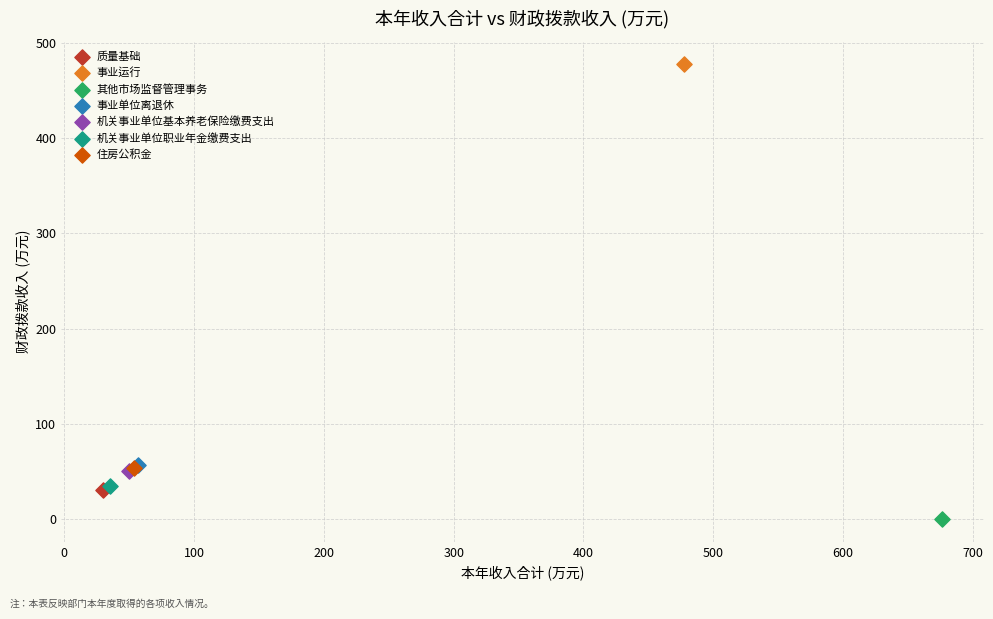

Which series reaches the minimum Y coordinate?

其他市场监督管理事务